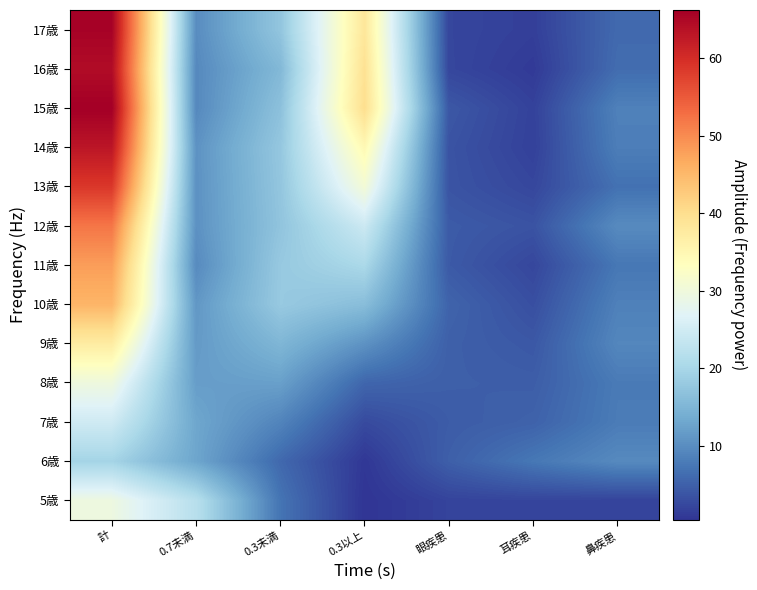

Between 0.3以上 and 鼻疾患, which is larger?

鼻疾患